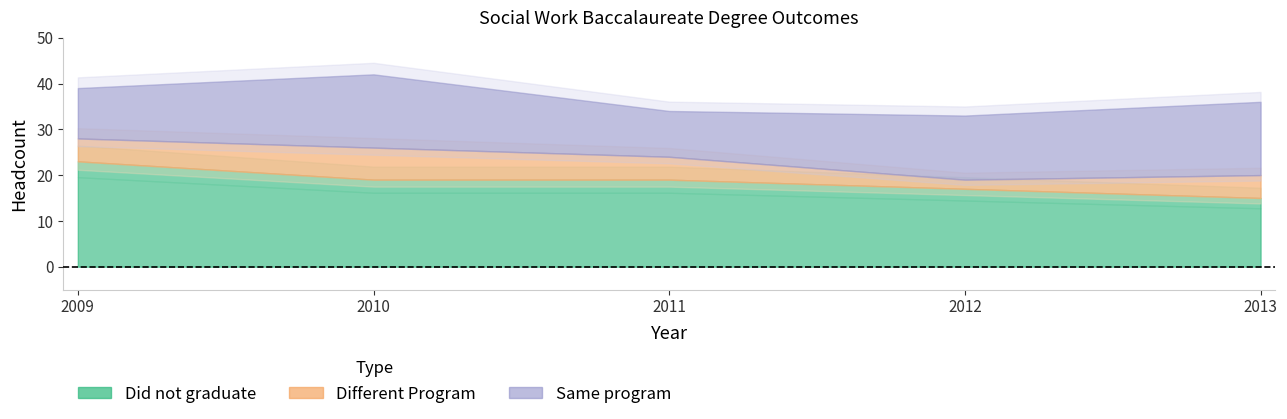

Is it true that Different Program equals 5 at 2011?

True